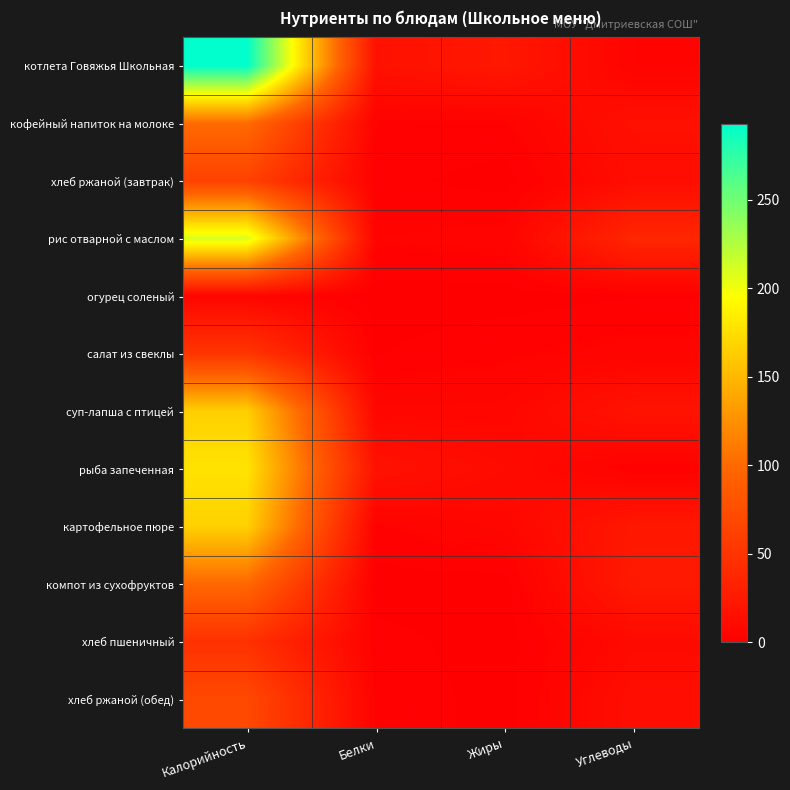

What is the greatest value displayed?

293